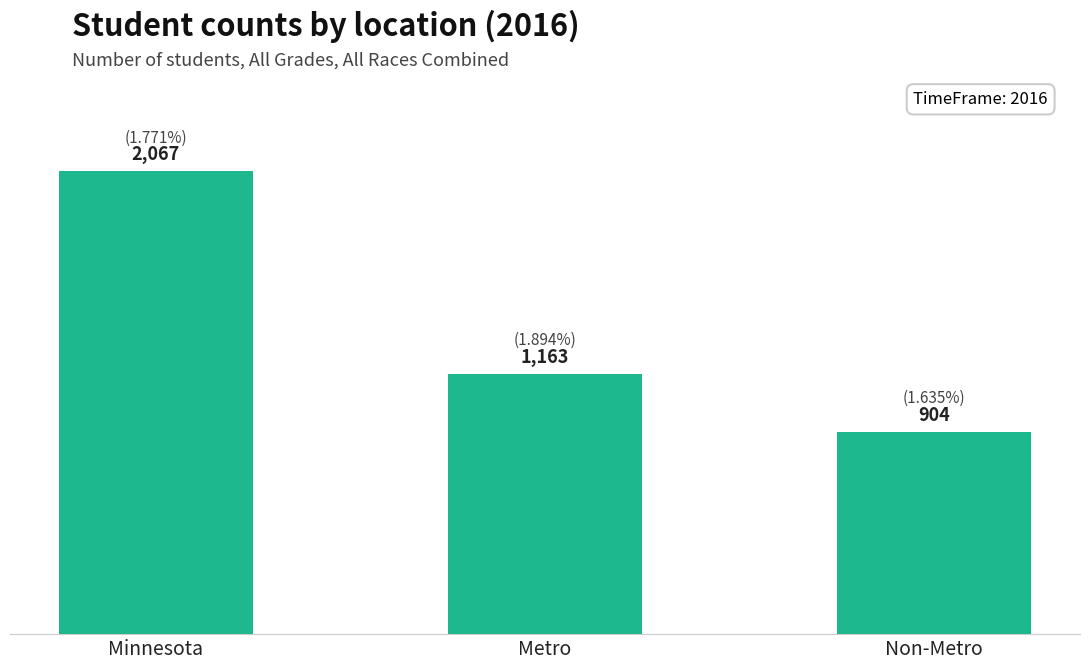

Rank the categories by value from highest to lowest.

Minnesota, Metro, Non-Metro